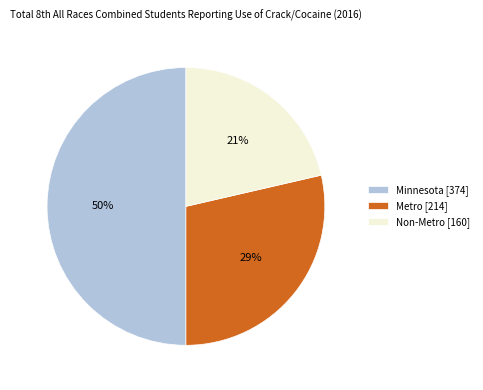

What is the ratio of the value at Non-Metro to the value at Metro?

0.7